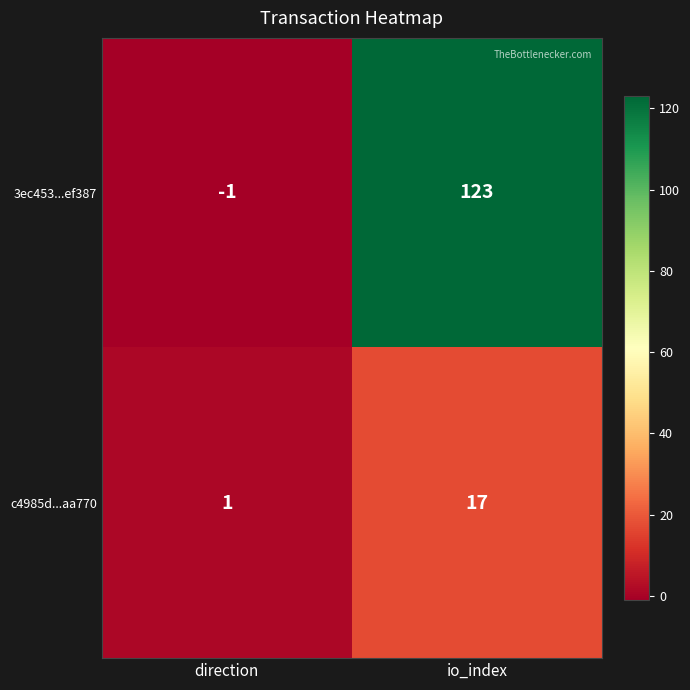

How many series are shown in this chart?

2